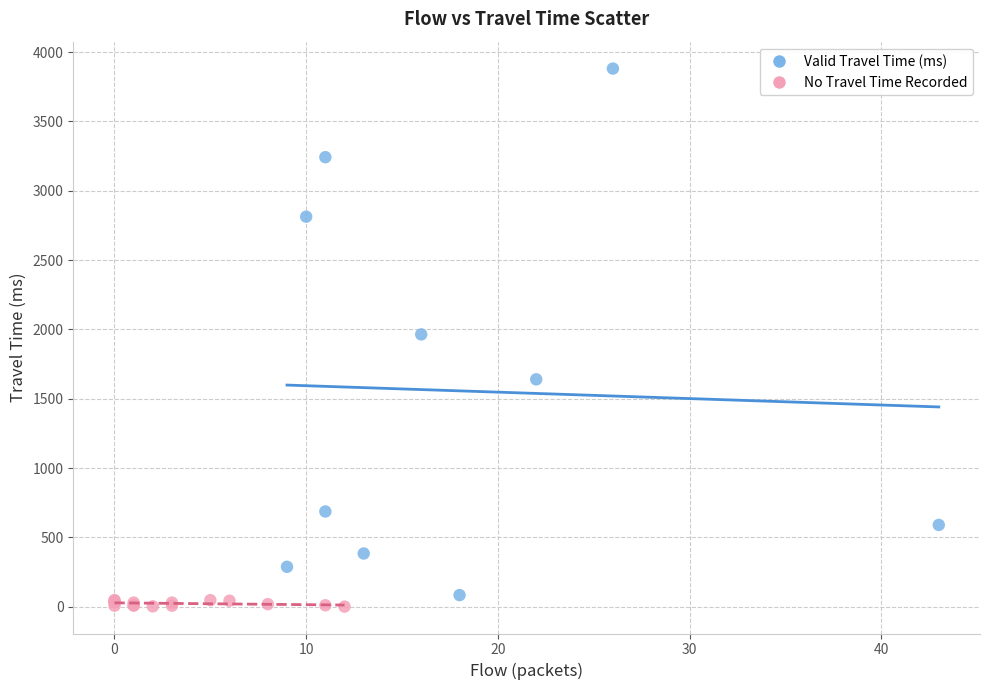

Which series reaches the minimum Y coordinate?

No Travel Time Recorded